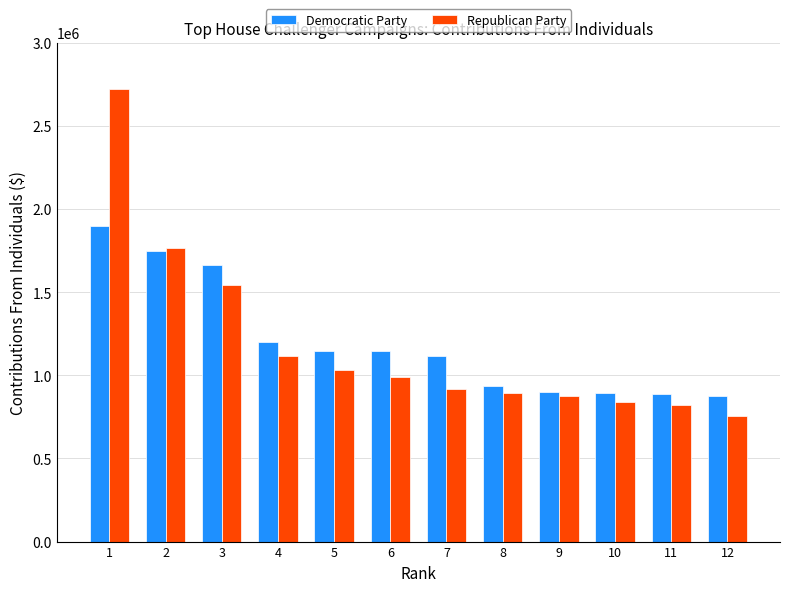

Rank the series by their maximum value, from lowest to highest.

Democratic Party, Republican Party